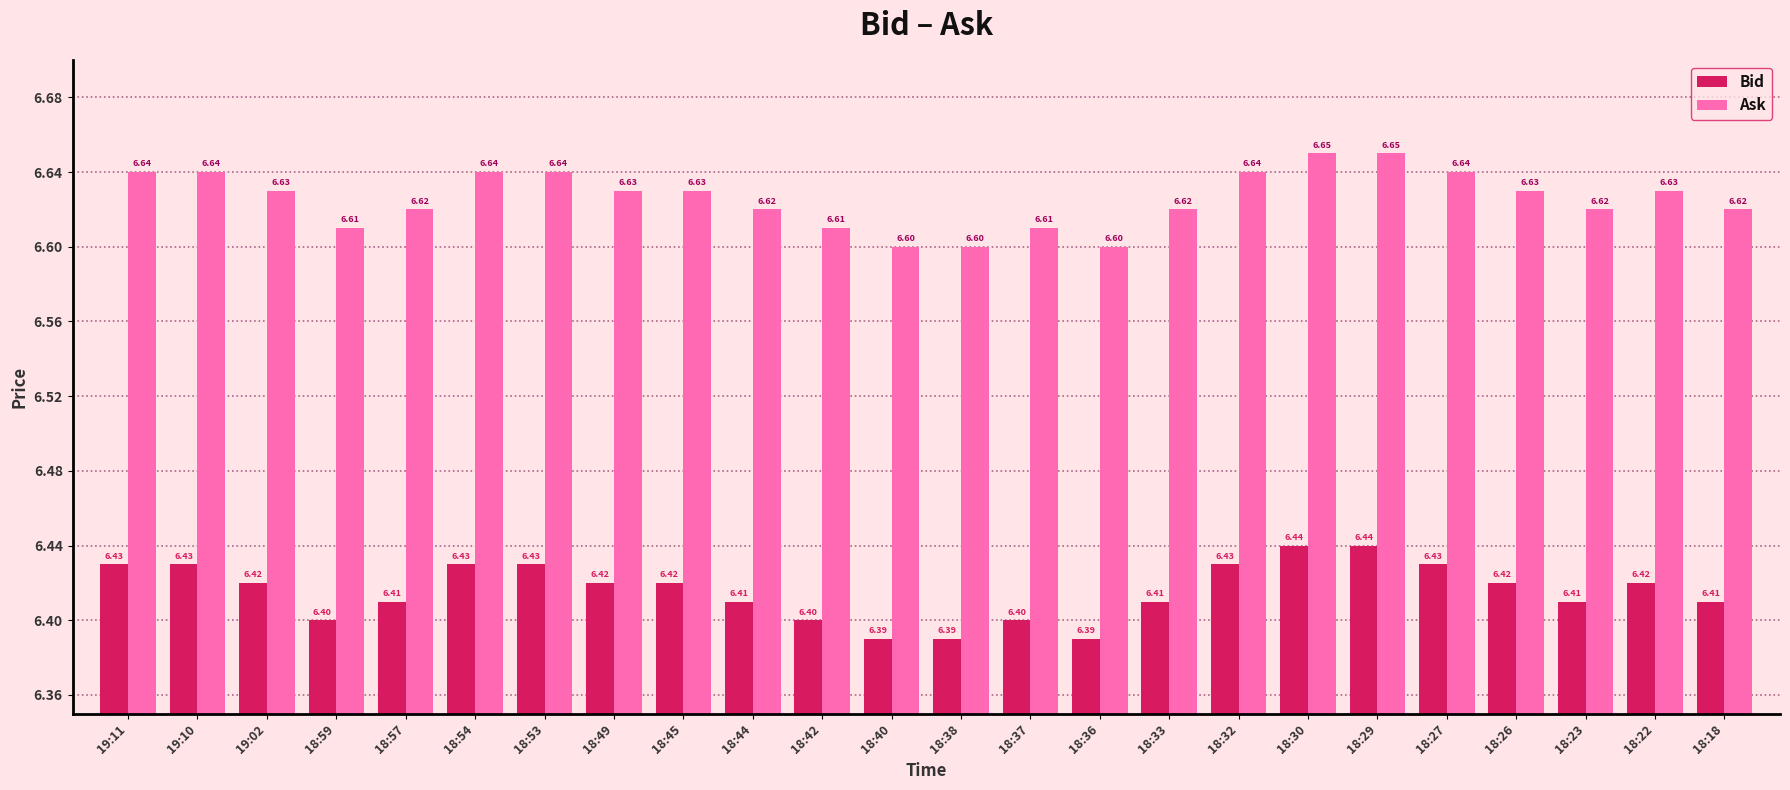

What is the spread (max minus min) of values at 18:54?

0.2